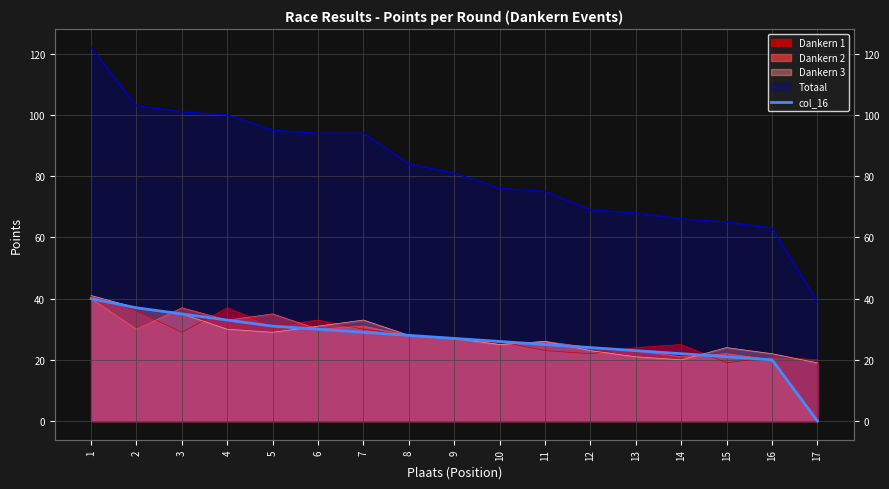

Between 9 and 1, which is larger?

1